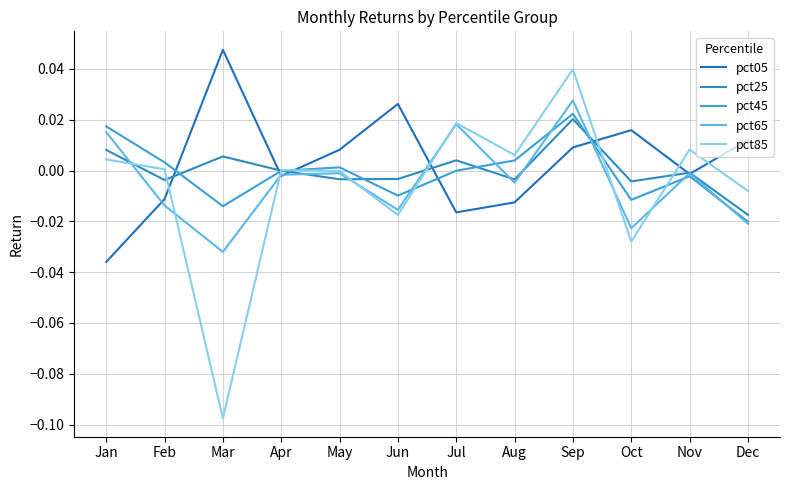

True or false: pct05 and pct45 intersect in this chart.

True